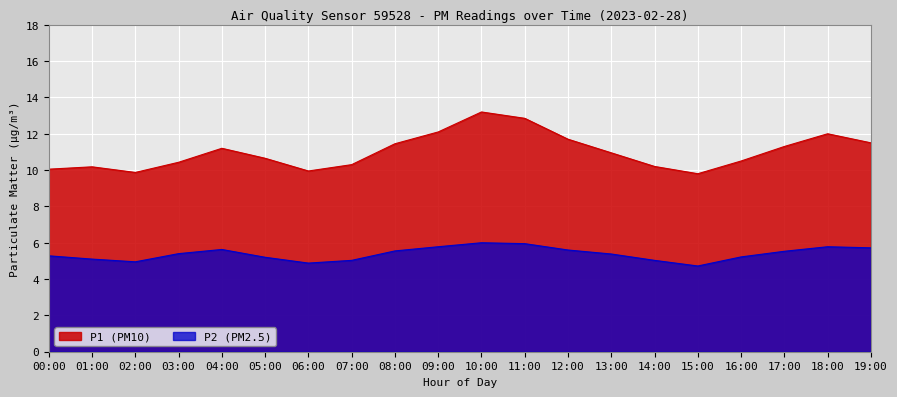

Is the value of P2 at 01:00 greater than the value of P1 at 14:00?

No